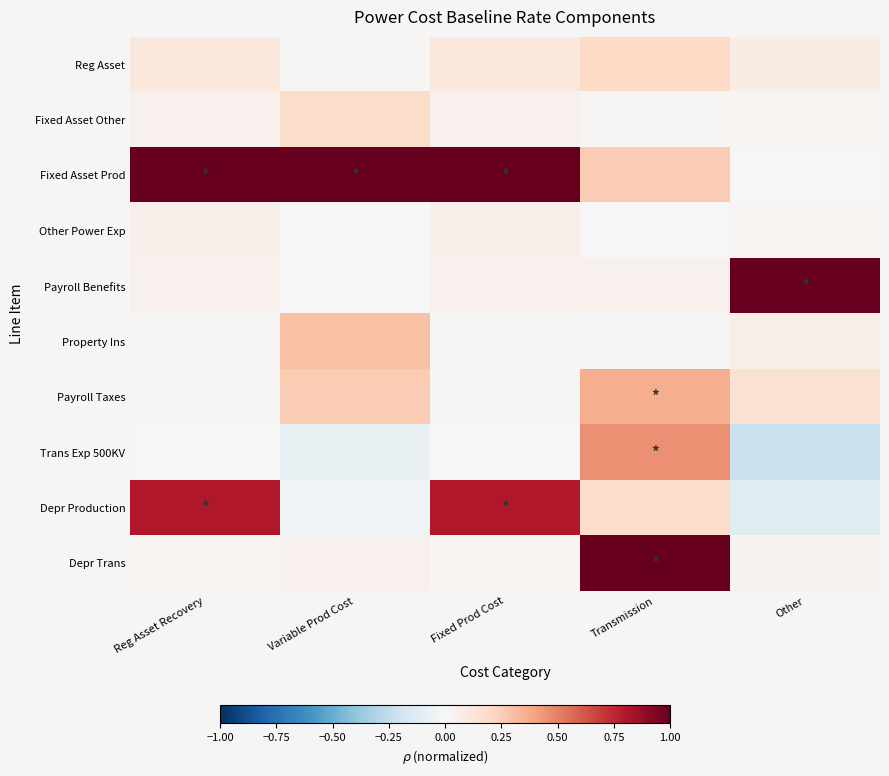

Which series has the largest total across all categories?

Fixed Asset Prod